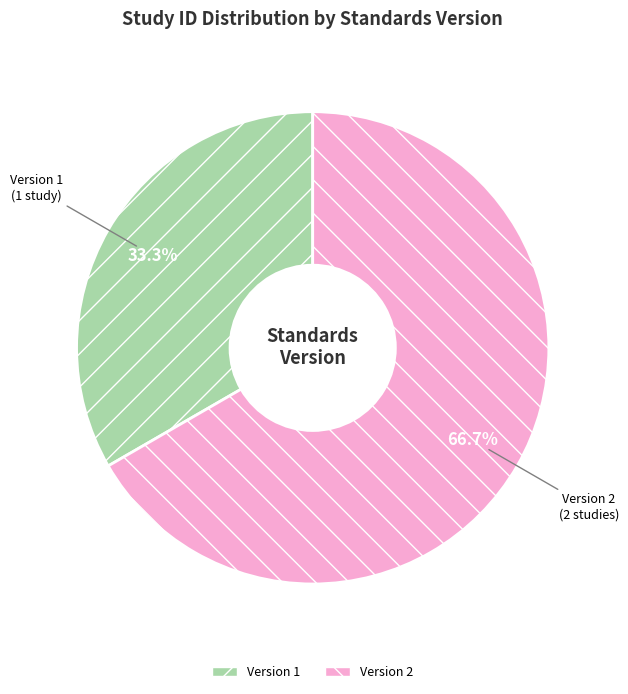

Combined, what portion of the pie is Version 1 and Version 2?

100.0%